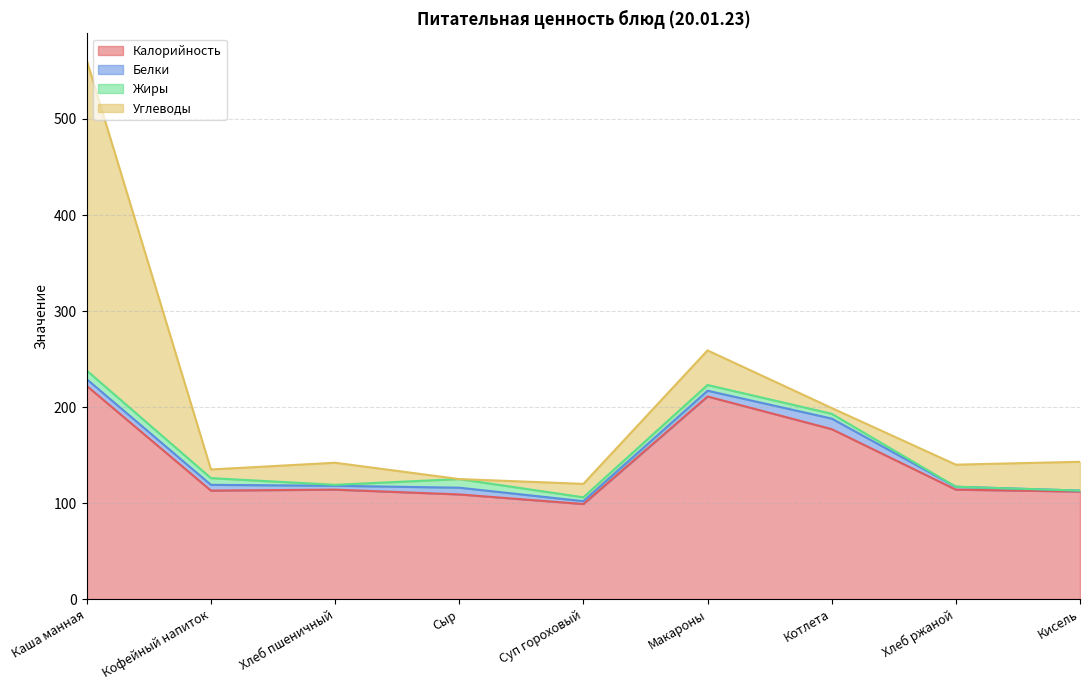

What position from the left is Хлеб пшеничный?

3